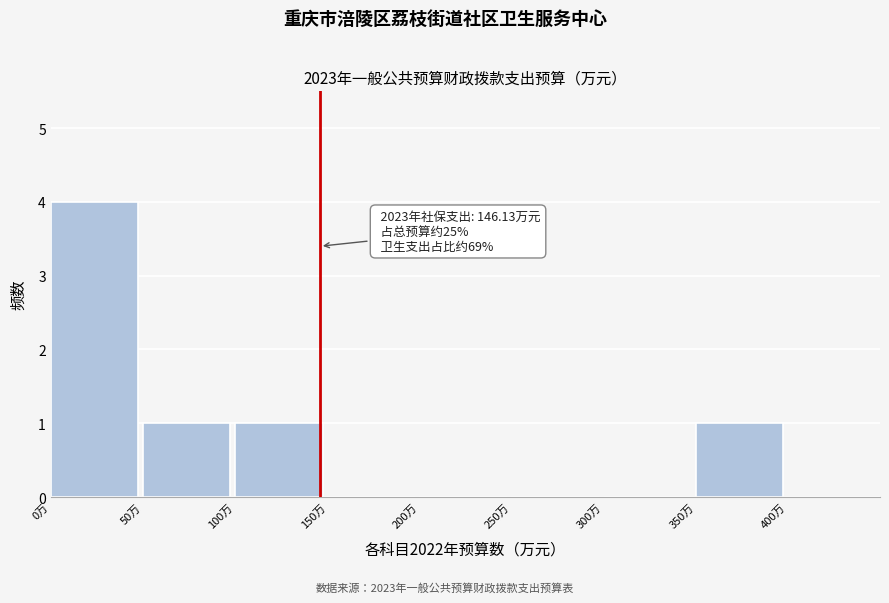

Which range on the x-axis has the tallest bar?

0 to 50